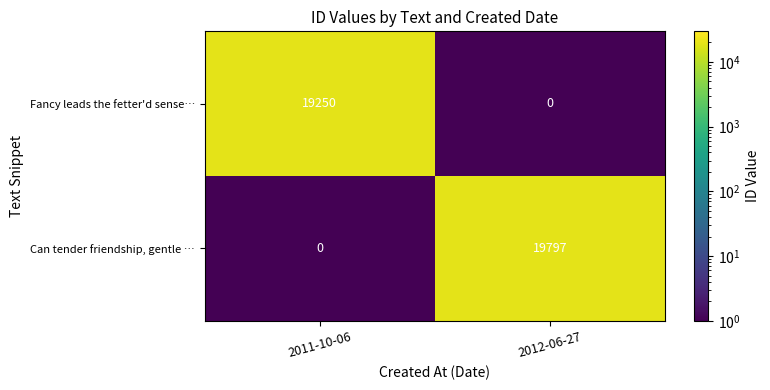

Reading left to right, extract all data points from this chart.

Fancy leads the fetter'd sense…: 2011-10-06=19250	2012-06-27=0
Can tender friendship, gentle …: 2011-10-06=0	2012-06-27=19797